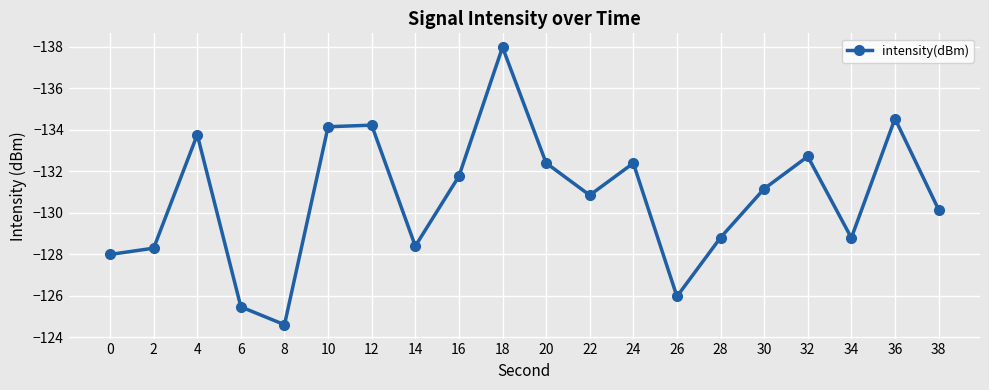

How many points are higher than both their immediate neighbors (excluding endpoints)?

5